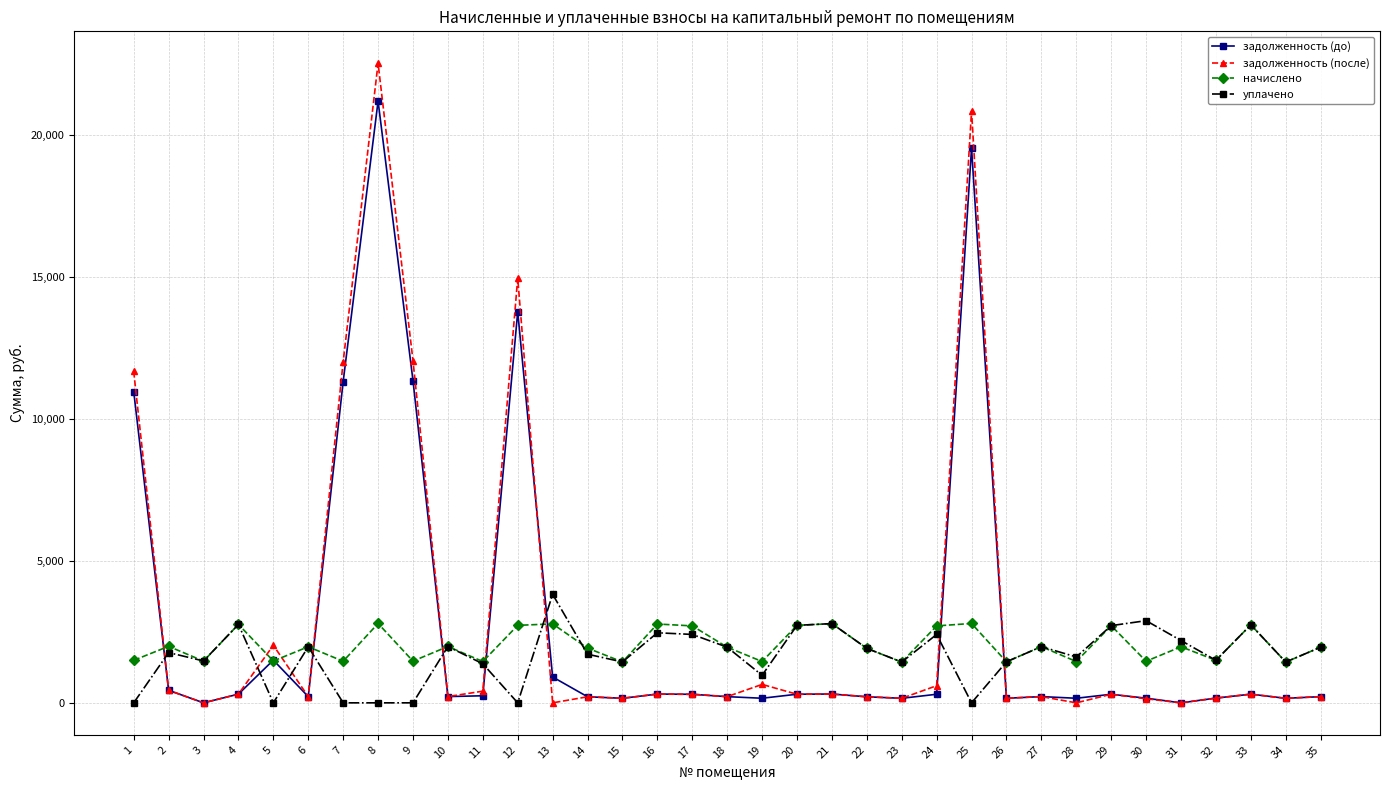

The value of начислено at 12 is 729.7. True or false?

False